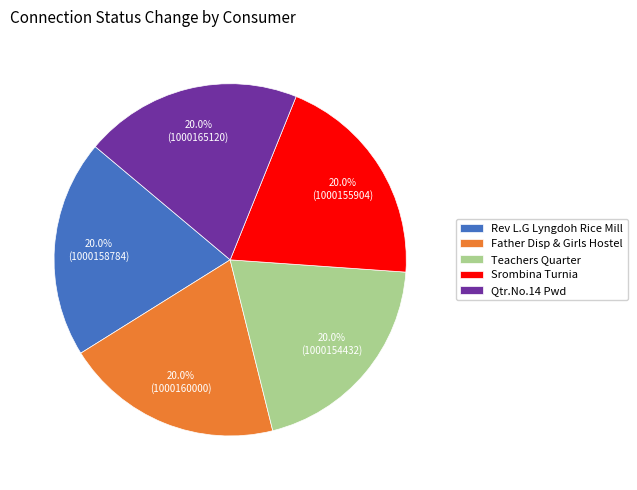

To the nearest percent, what is the average slice percentage?

20%